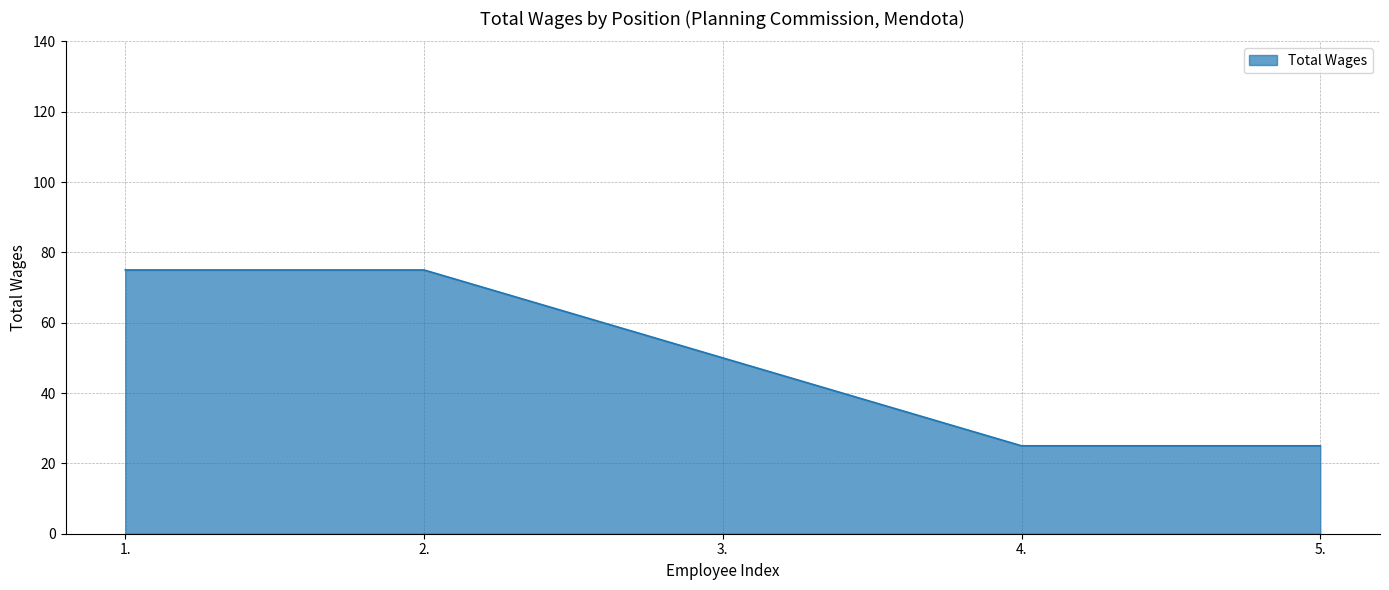

Reading left to right, list all the values displayed in this chart.

75	75	50	25	25